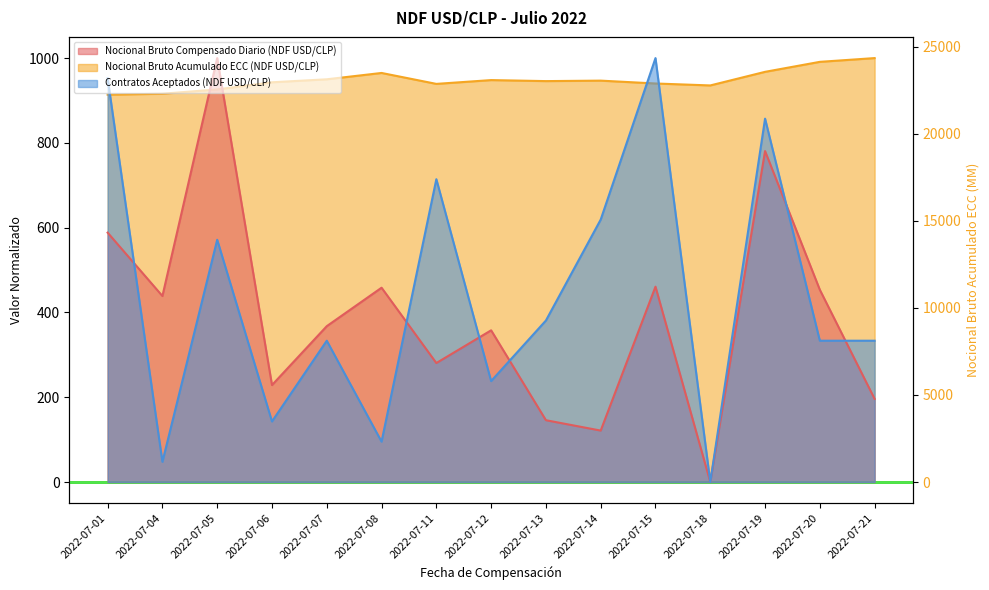

What is the sum of the Nocional Bruto Acumulado ECC (NDF USD/CLP) values at 2022-07-12 and 2022-07-15?

45972.5